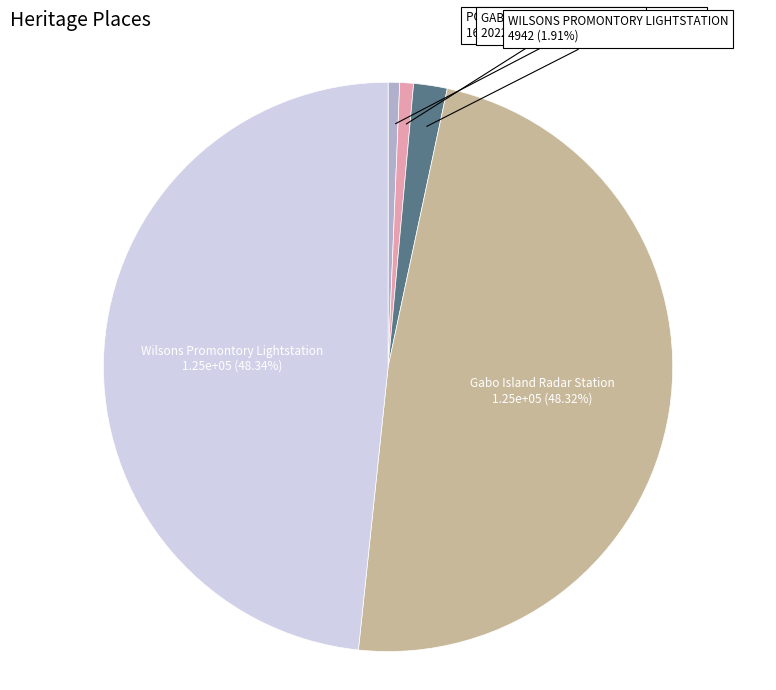

Is it true that POINT LONSDALE MARITIME AND DEFENCE is 1% of the pie?

True